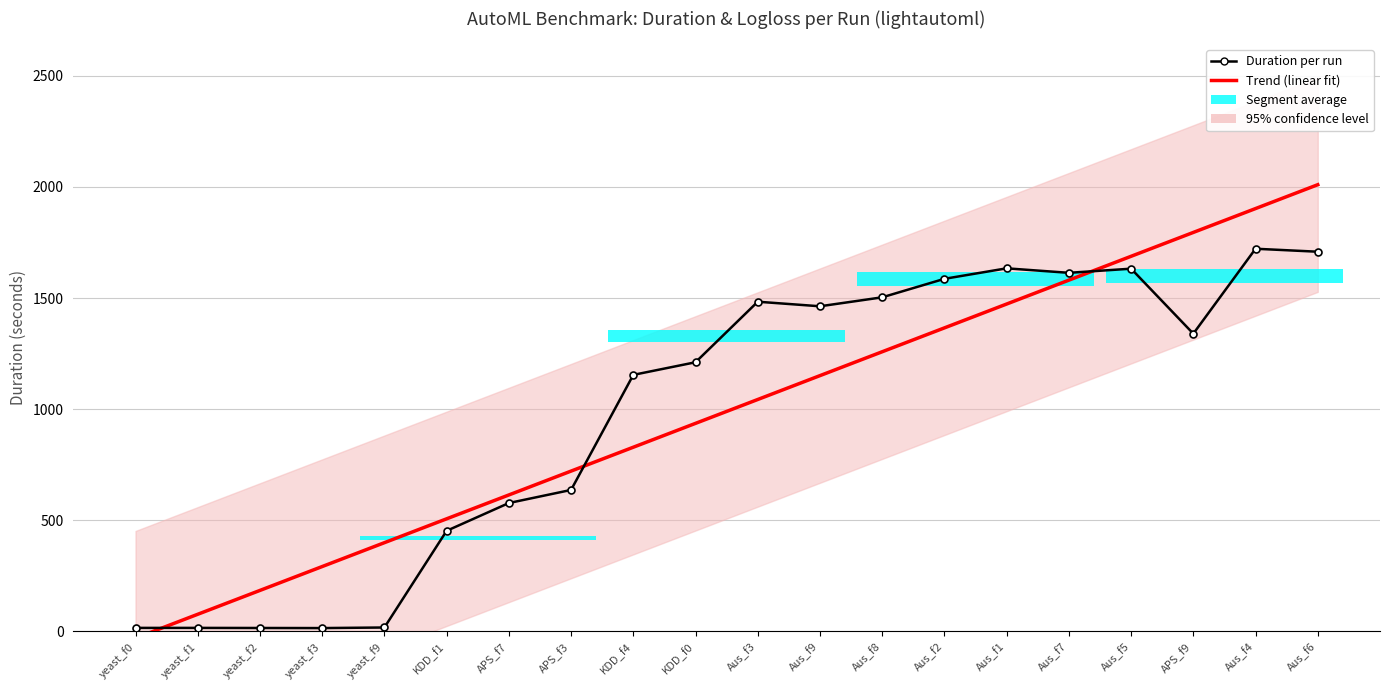

The Trend (linear fit) series shows 2081.4 at Aus_f1. True or false?

False